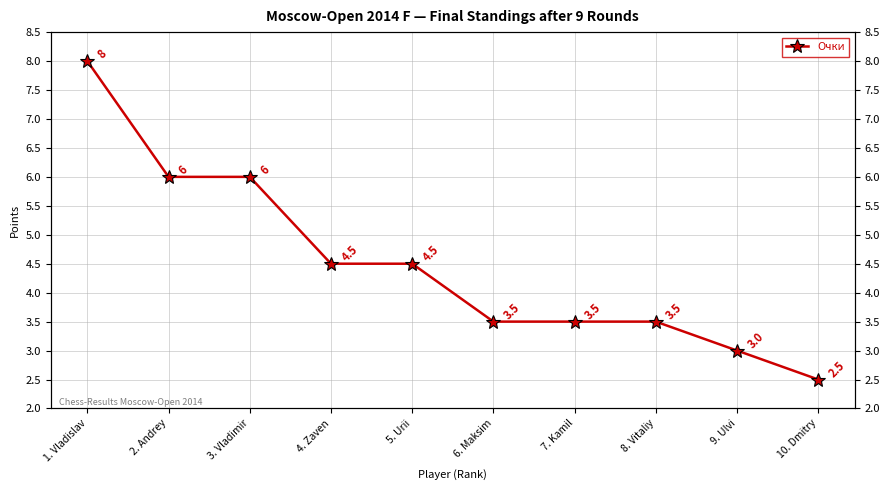

How many lines are shown in the chart?

1